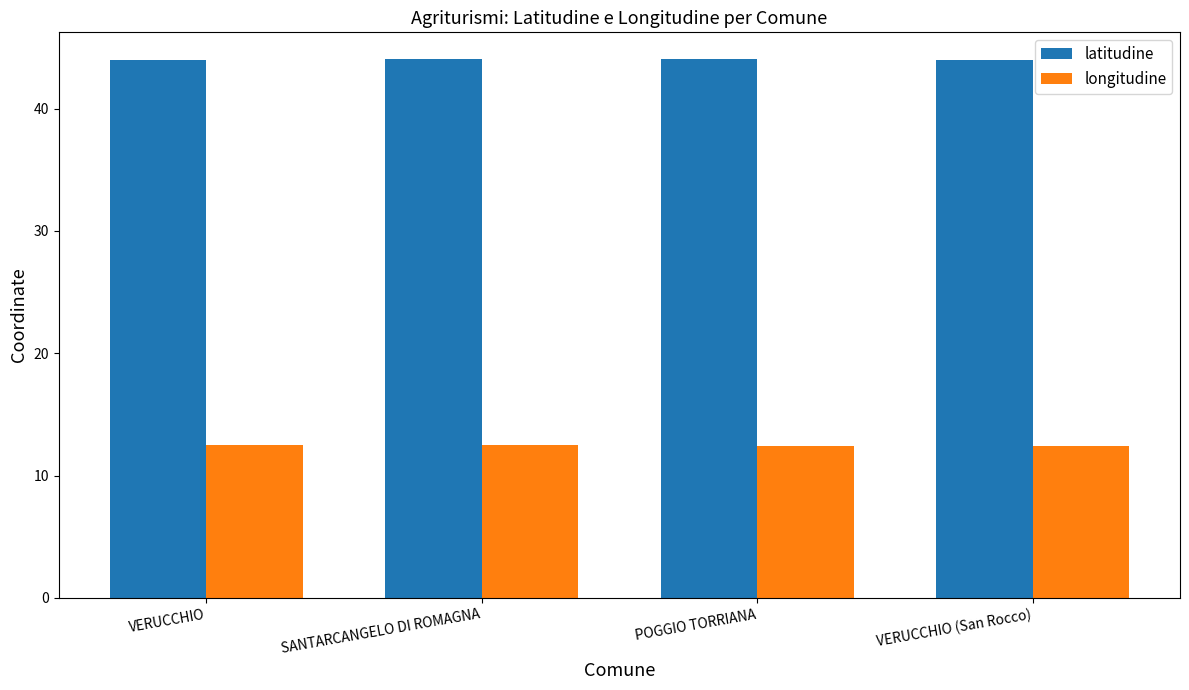

What is the spread (max minus min) of values at SANTARCANGELO DI ROMAGNA?

31.6